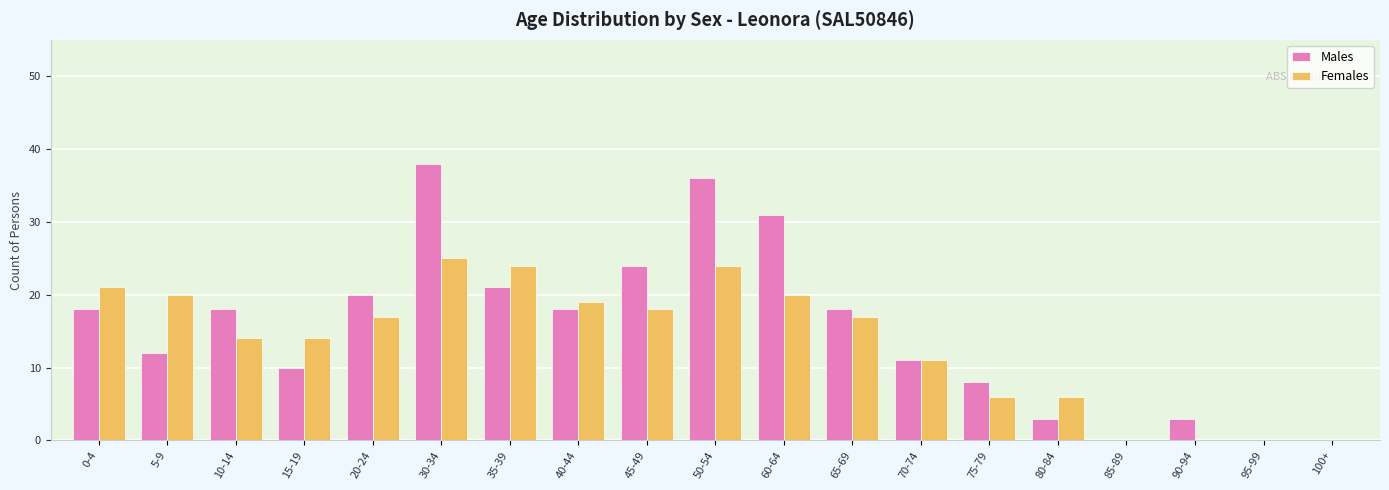

Where does the Females series first go above 17?

0-4